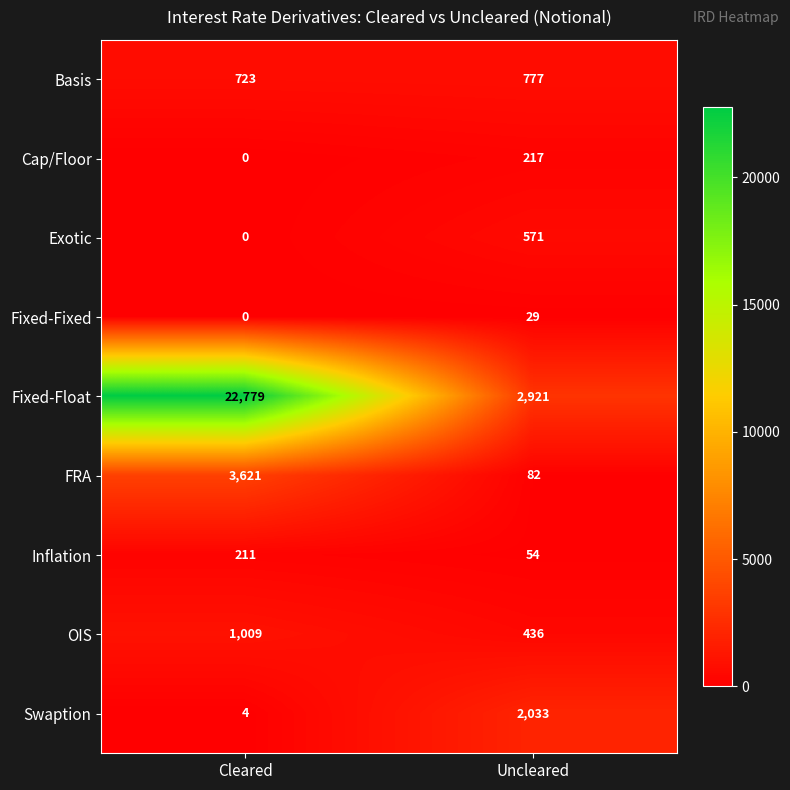

What is the spread (max minus min) of values at Uncleared?

2892